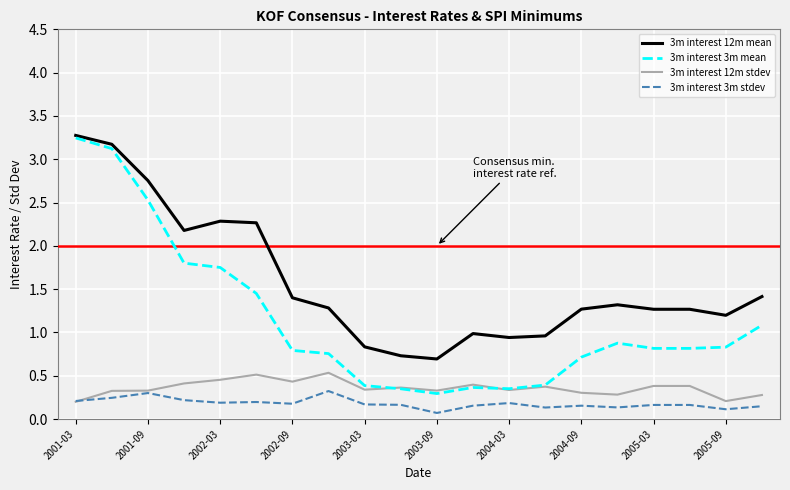

Which series has the largest total across all categories?

3m interest 12m mean